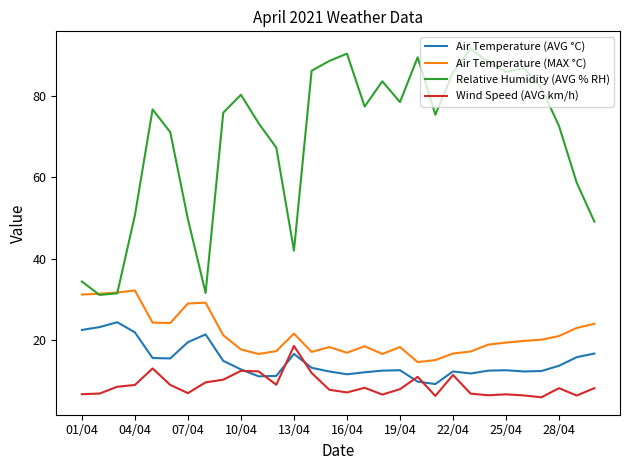

Which series has the largest total across all categories?

Relative Humidity (AVG % RH)